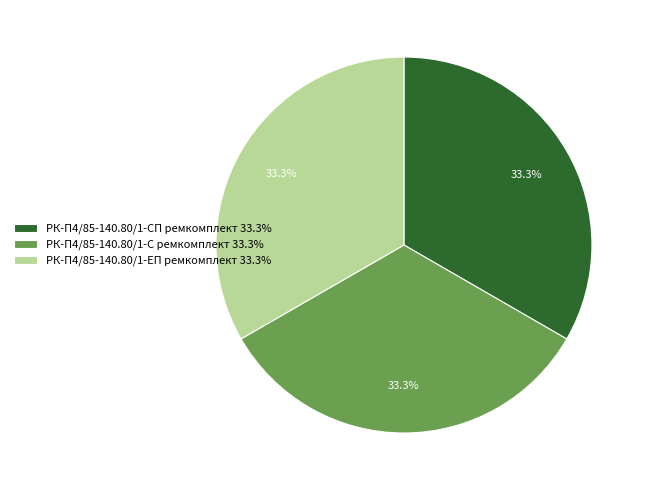

Approximately how many times larger is the value at РК-П4/85-140.80/1-С ремкомплект 33.3% compared to РК-П4/85-140.80/1-СП ремкомплект 33.3%?

1.0